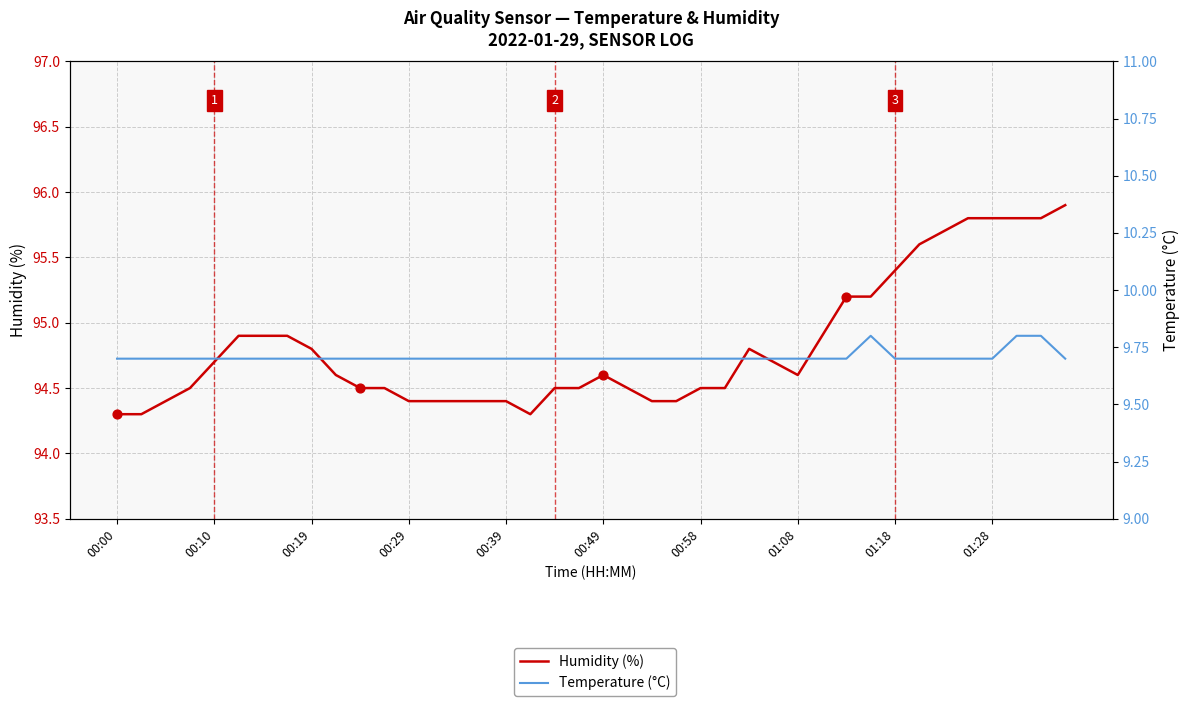

Which series reaches the maximum Y coordinate?

Humidity (%)